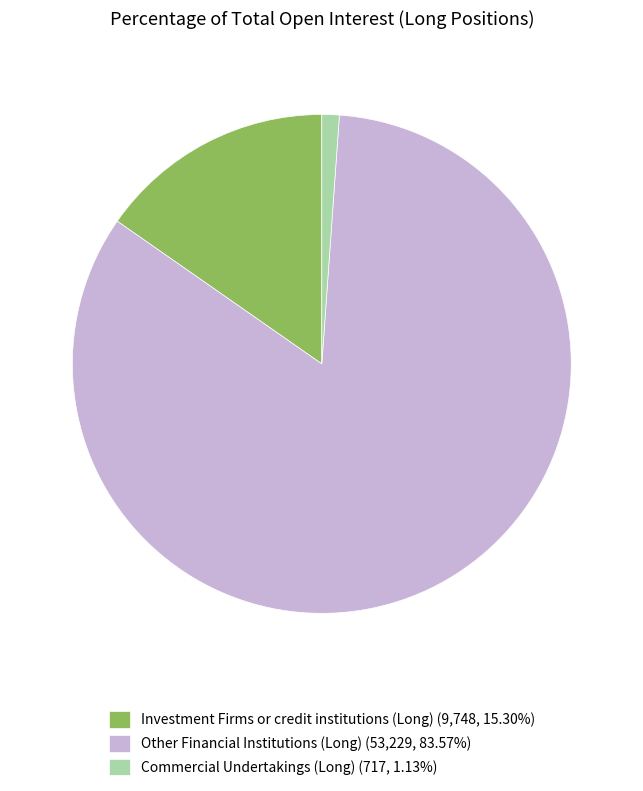

Does Commercial Undertakings (Long) (717, 1.13%) account for over 50% of the chart?

No